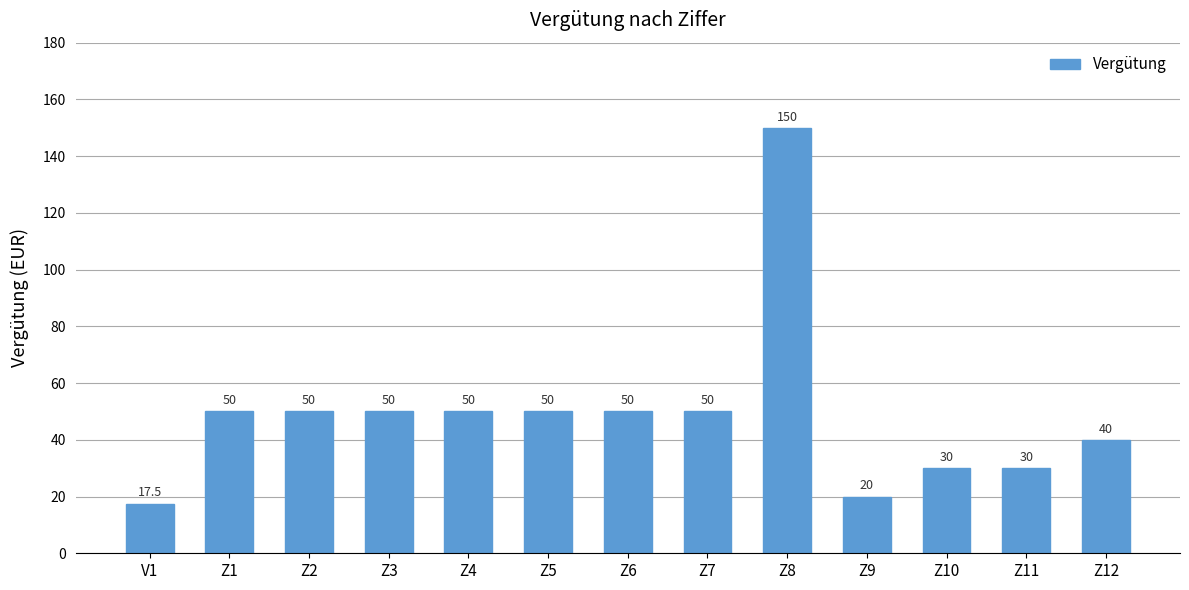

Between Z8 and Z9, which is larger?

Z8